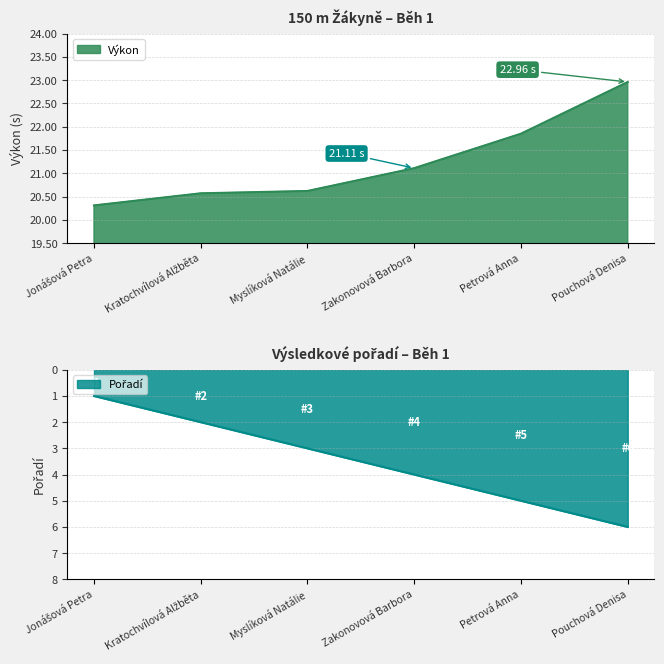

The value of Výkon at Kratochvílová Alžběta is 20.6. True or false?

True